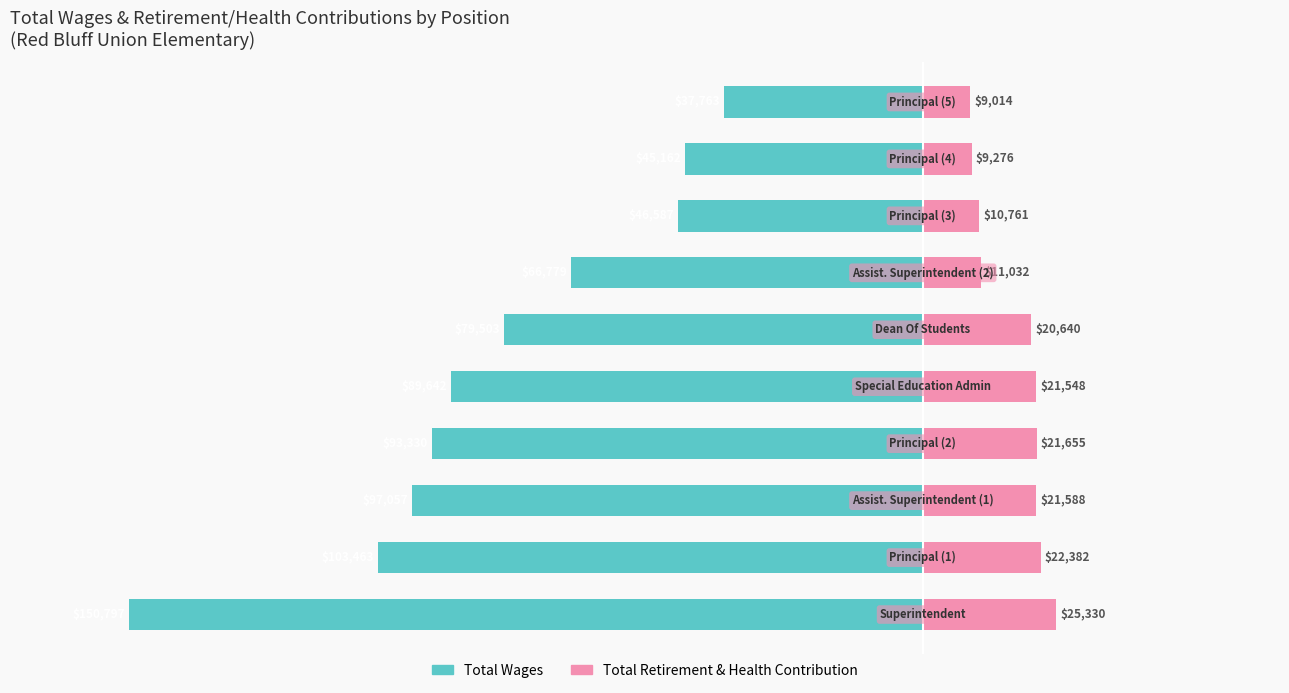

Which series has the widest spread of values?

Total Wages